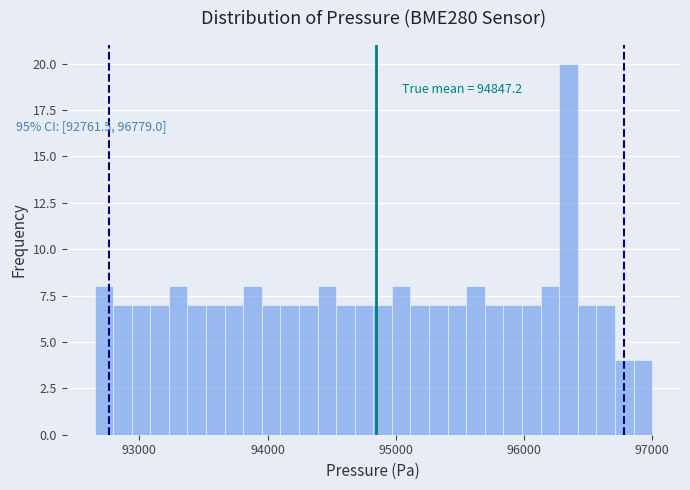

Around what value on the x-axis is the tallest bar? Give the approximate position of its centre, as read against the axis.

96300